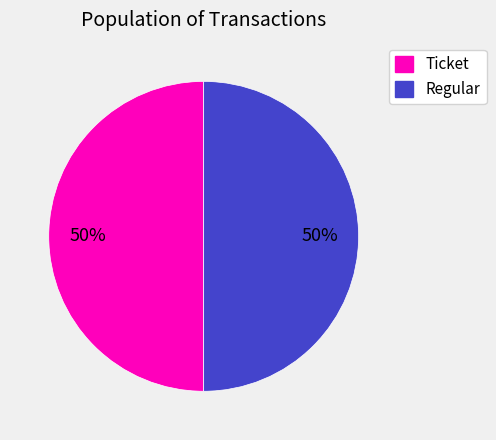

True or false: Ticket accounts for 42% of the total.

False